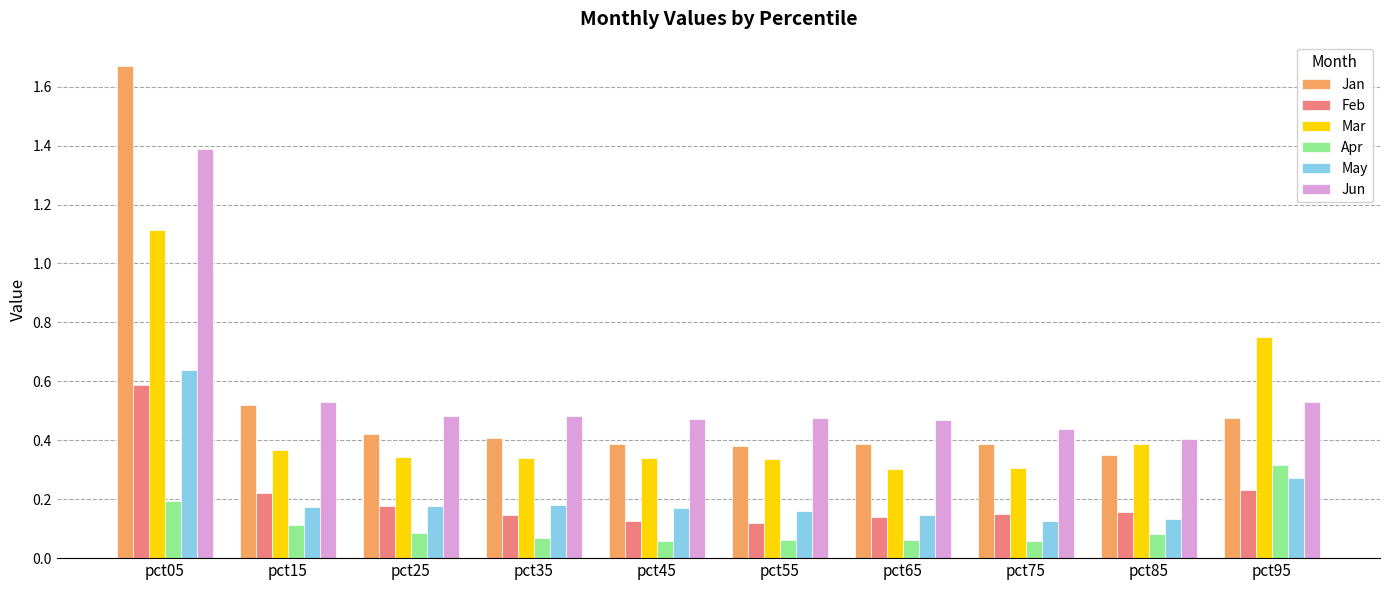

What is the sum of all Apr values?

1.1